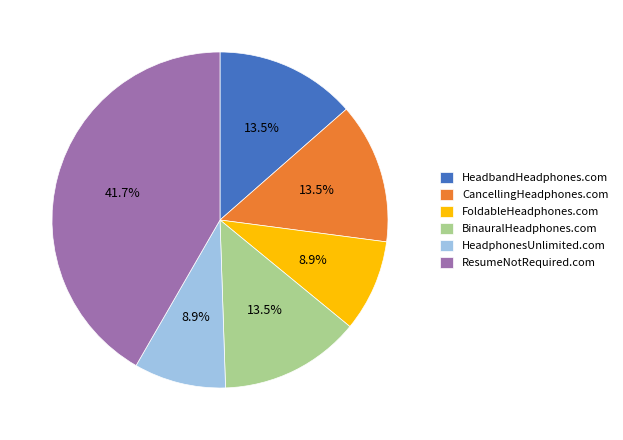

What percentage do CancellingHeadphones.com and ResumeNotRequired.com together represent?

55.2%